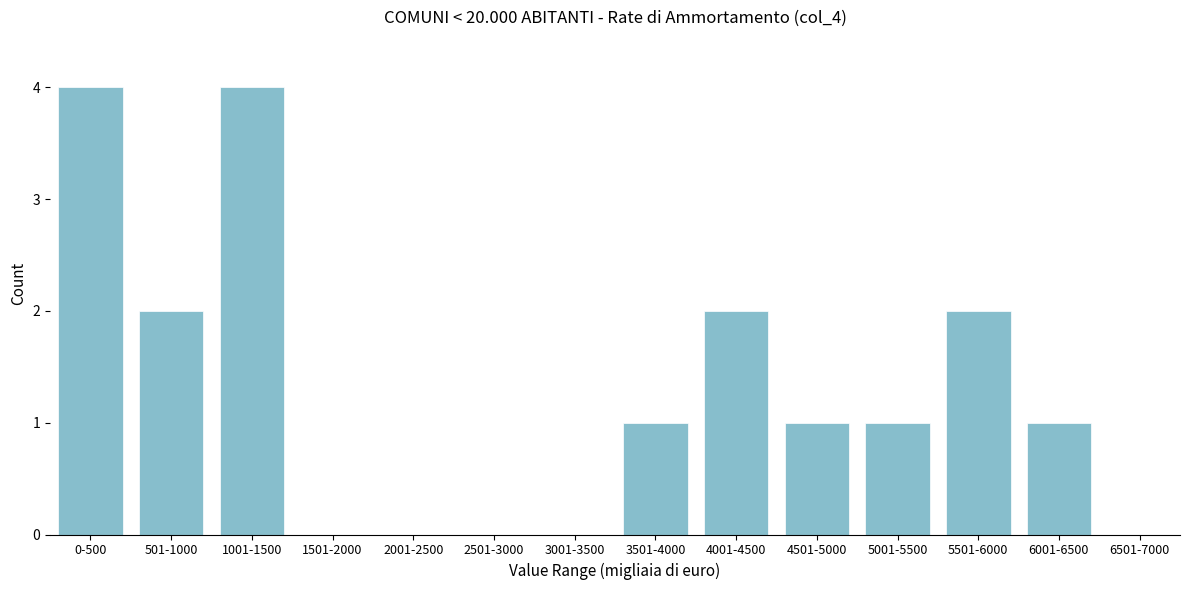

Reading left to right, extract all data points from this chart.

0-500=4	501-1000=2	1001-1500=4	1501-2000=0	2001-2500=0	2501-3000=0	3001-3500=0	3501-4000=1	4001-4500=2	4501-5000=1	5001-5500=1	5501-6000=2	6001-6500=1	6501-7000=0